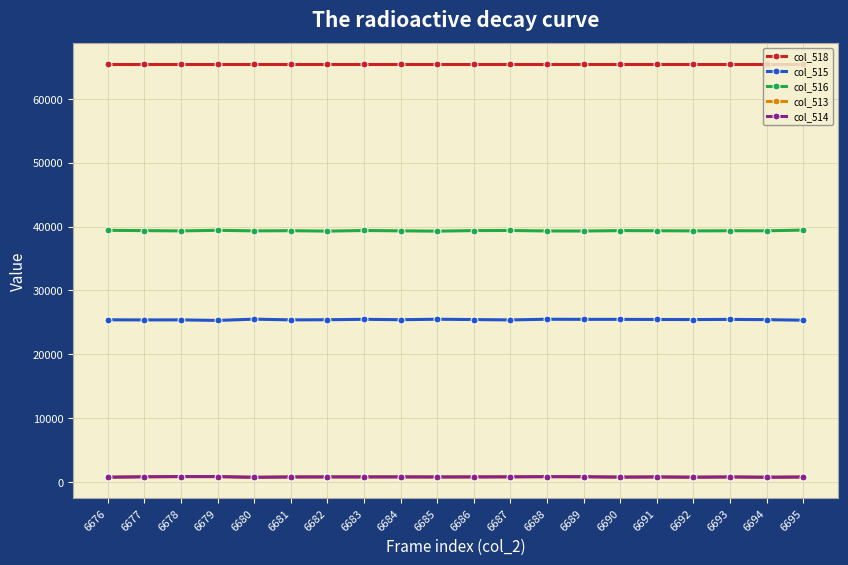

What is the value of the col_518 point at the 15th from the left?

65535